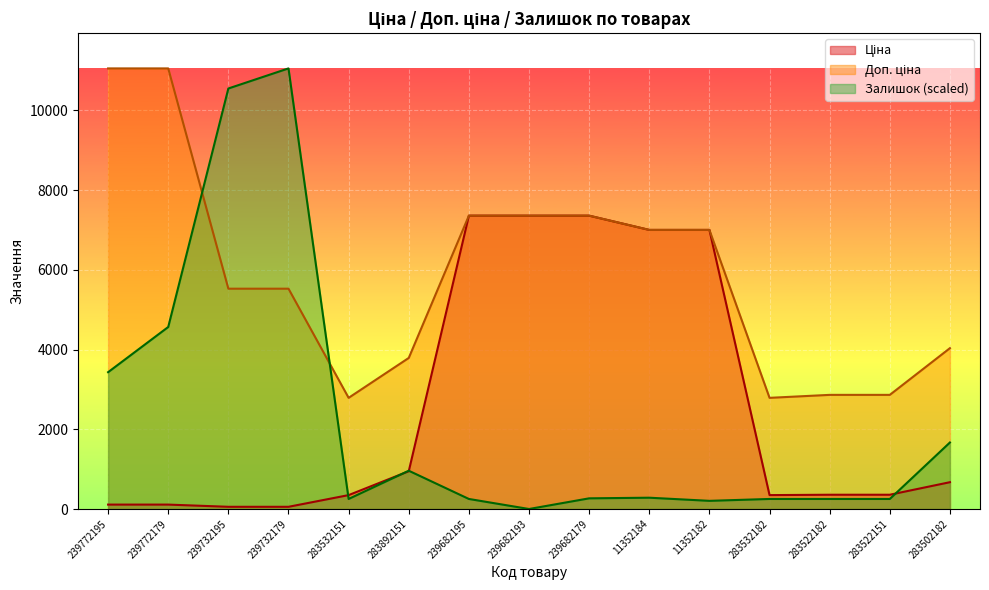

How many data points in Доп. ціна are above 5528?

7